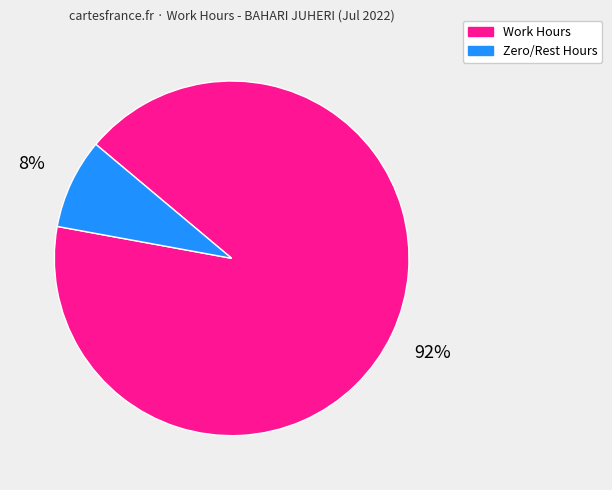

How many slices are in this pie chart?

2